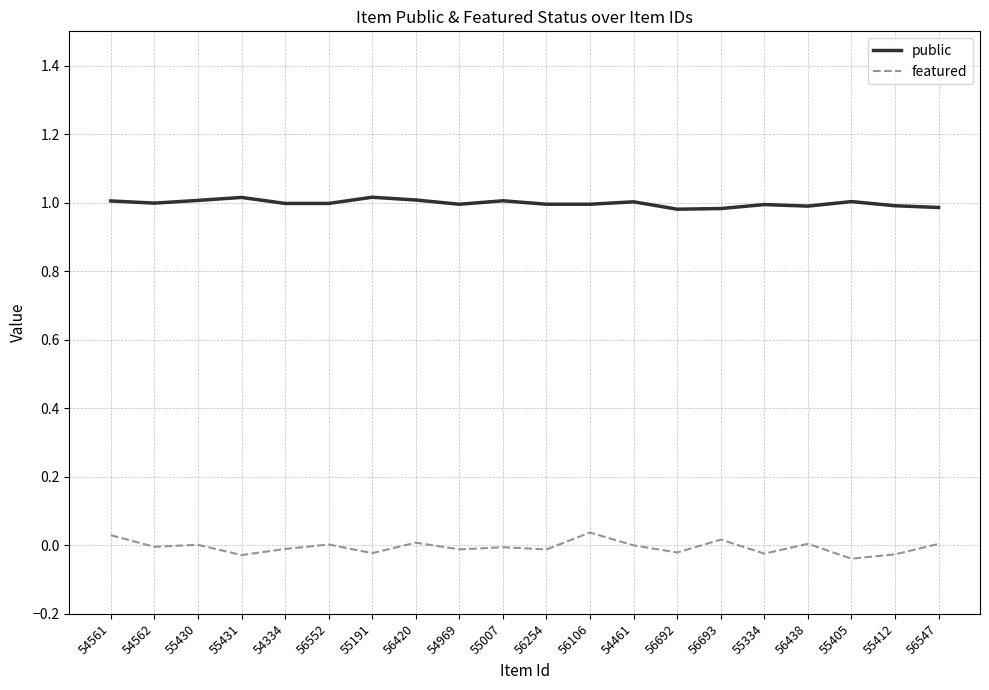

List the series in order of their peak value, lowest first.

featured, public